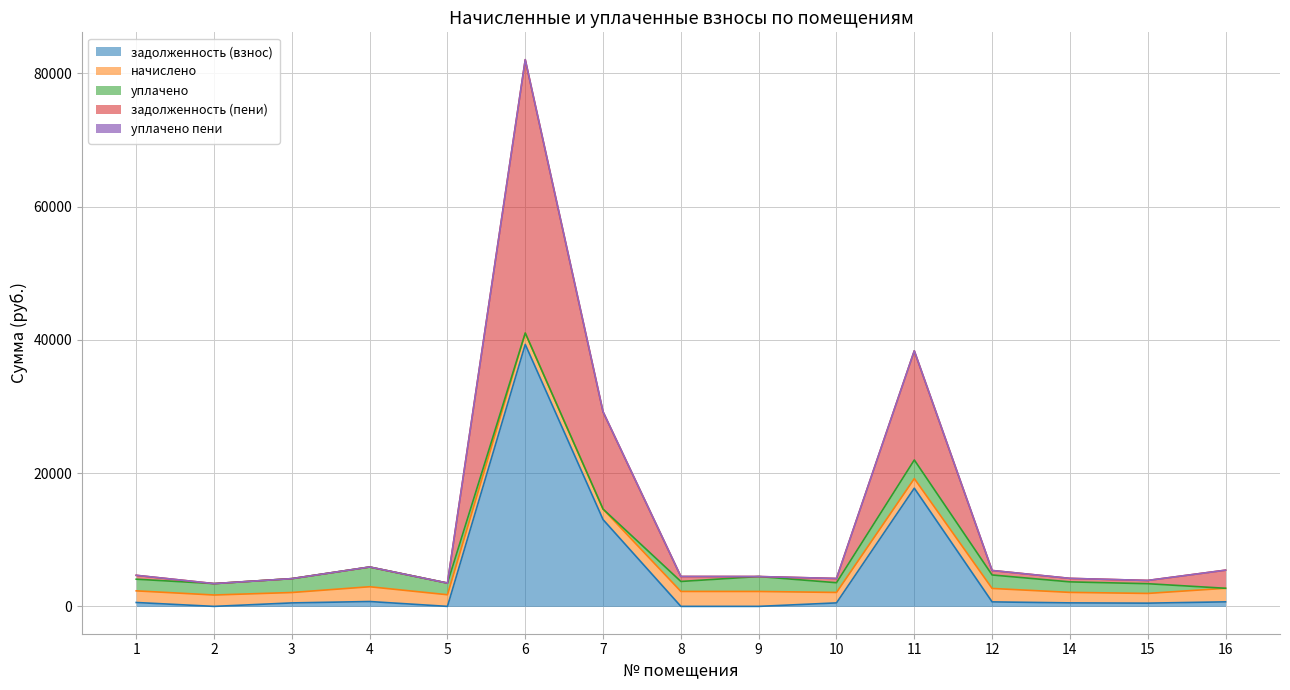

What is the average value of the задолженность (взнос) series?

4987.0